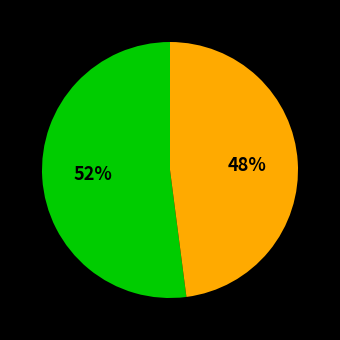

Does any single category account for the majority?

Yes